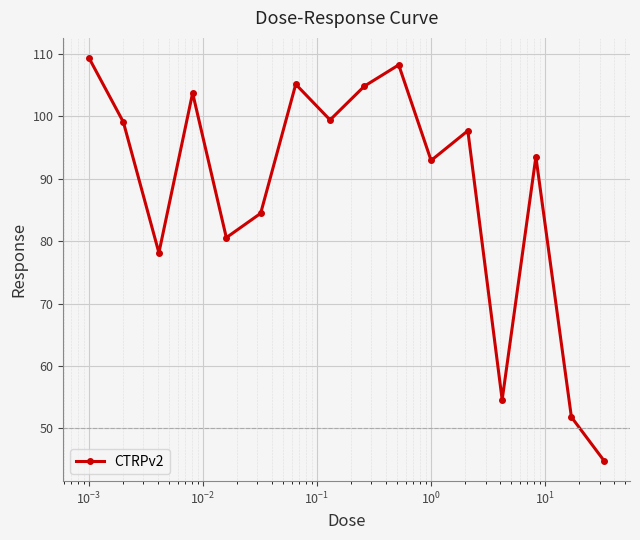

Does the chart have visible grid lines?

Yes